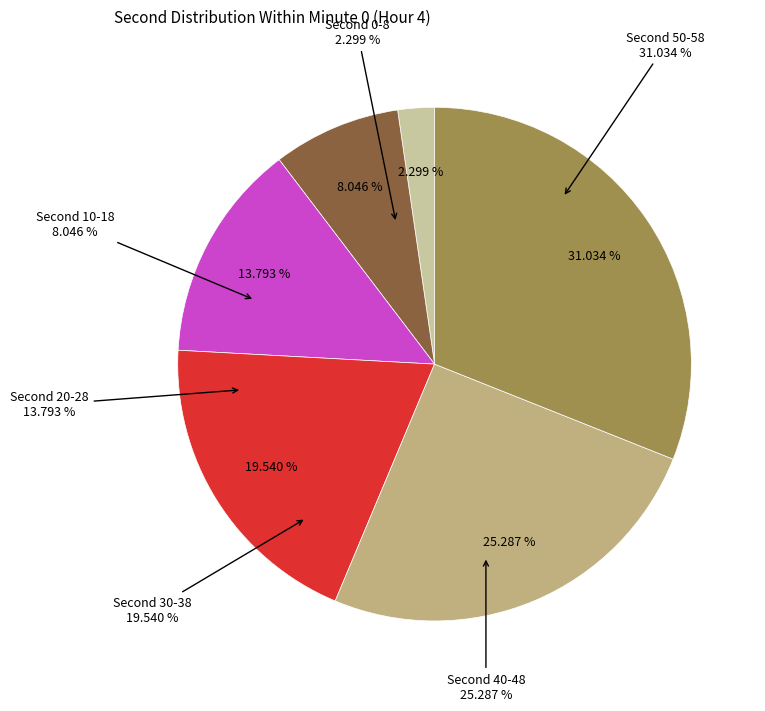

What is the ratio of the value at 6 to the value at 52?

0.1